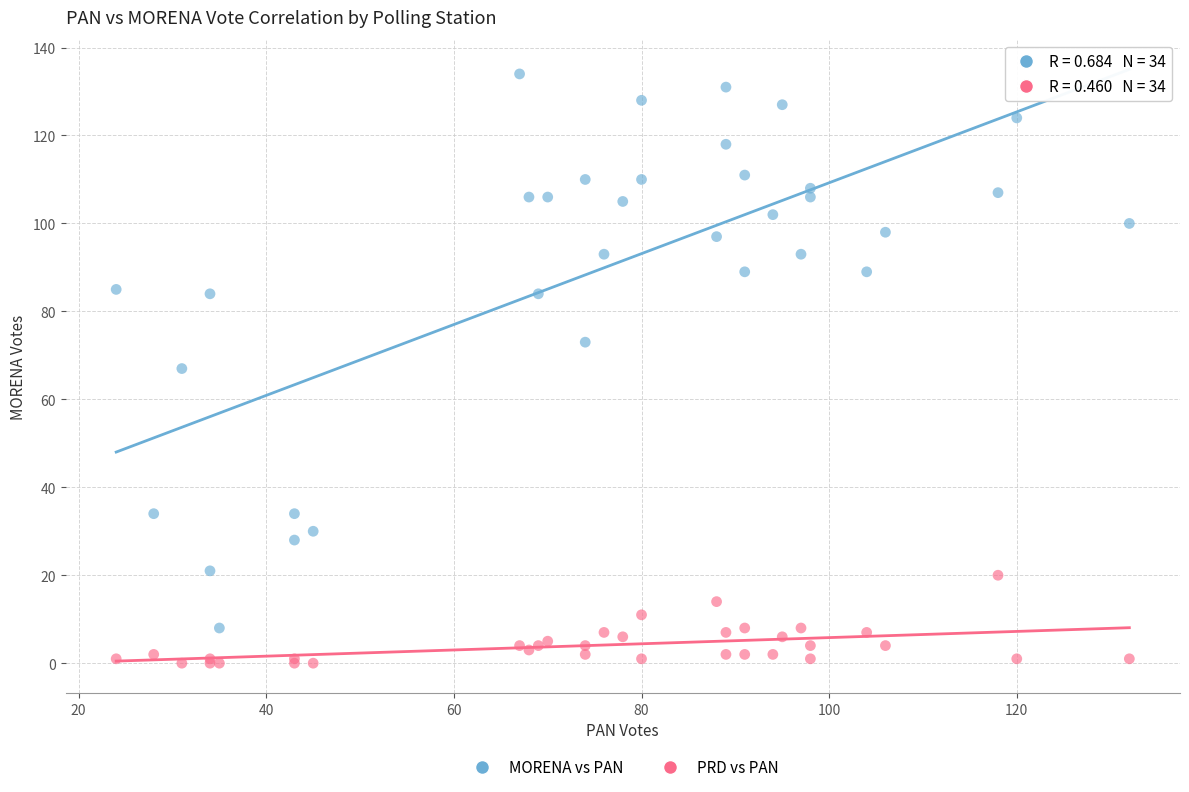

What are all the series names shown in the legend?

MORENA vs PAN, PRD vs PAN